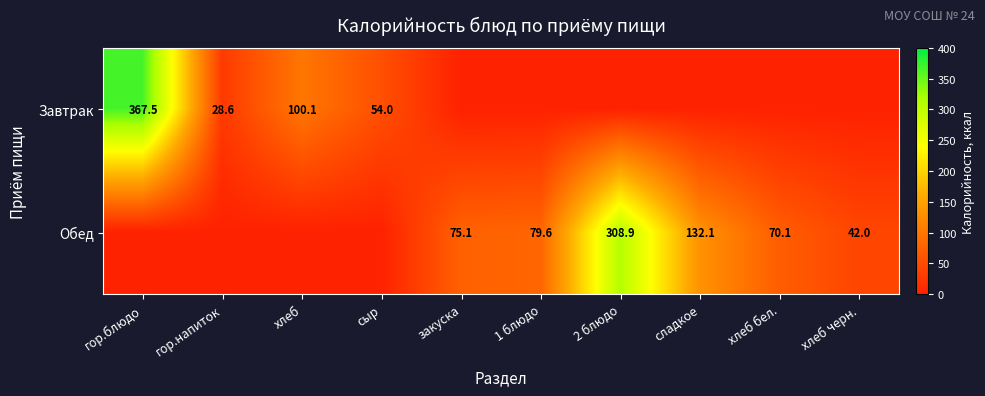

True or false: Завтрак has a value of 28.6 at гор.напиток.

True